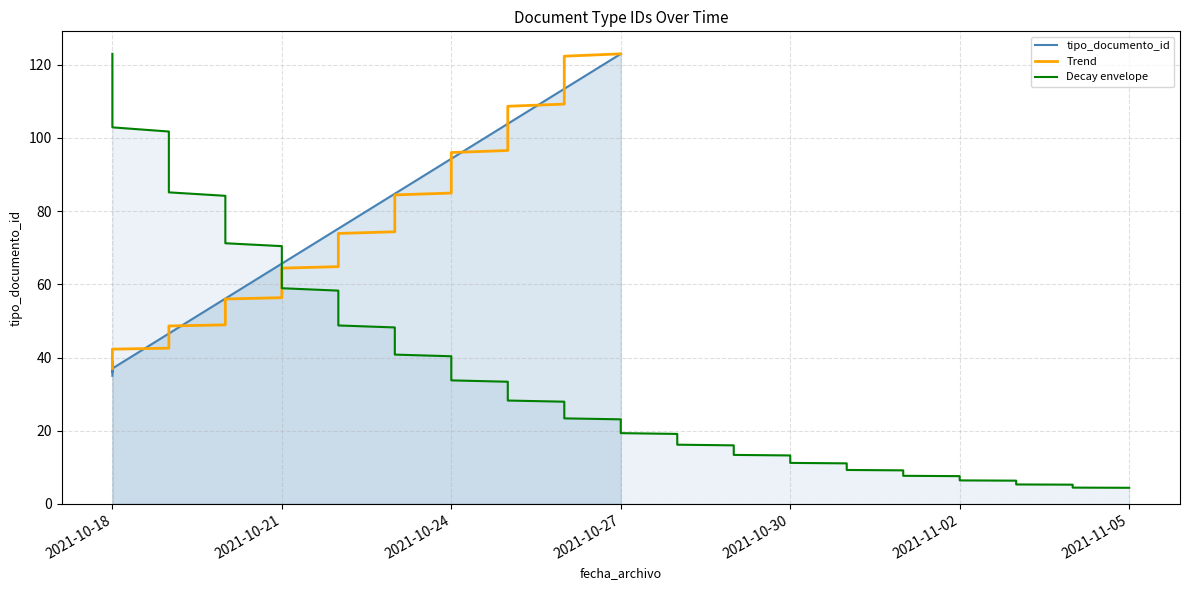

True or false: the data has more than 2 interior local peaks.

False